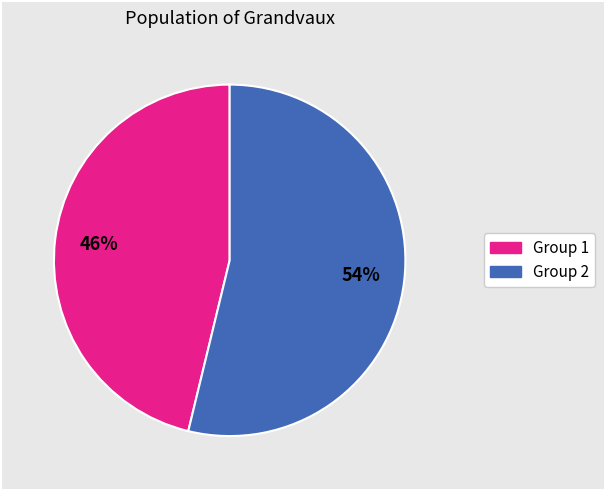

To the nearest percent, what is the average slice percentage?

50%